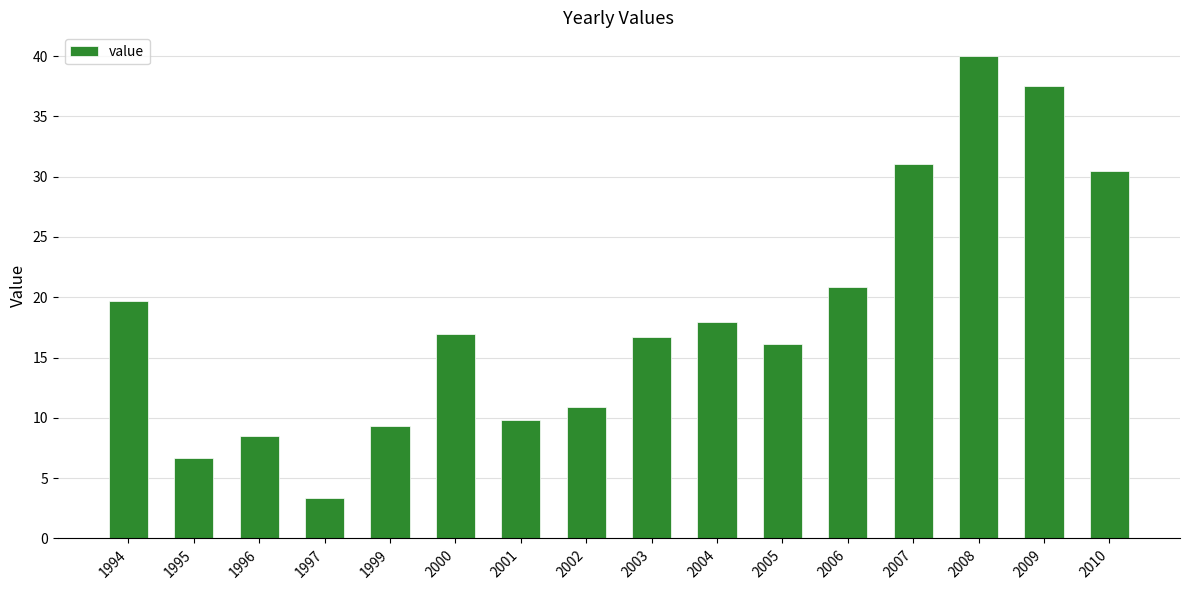

What is the sum of all values?

295.9